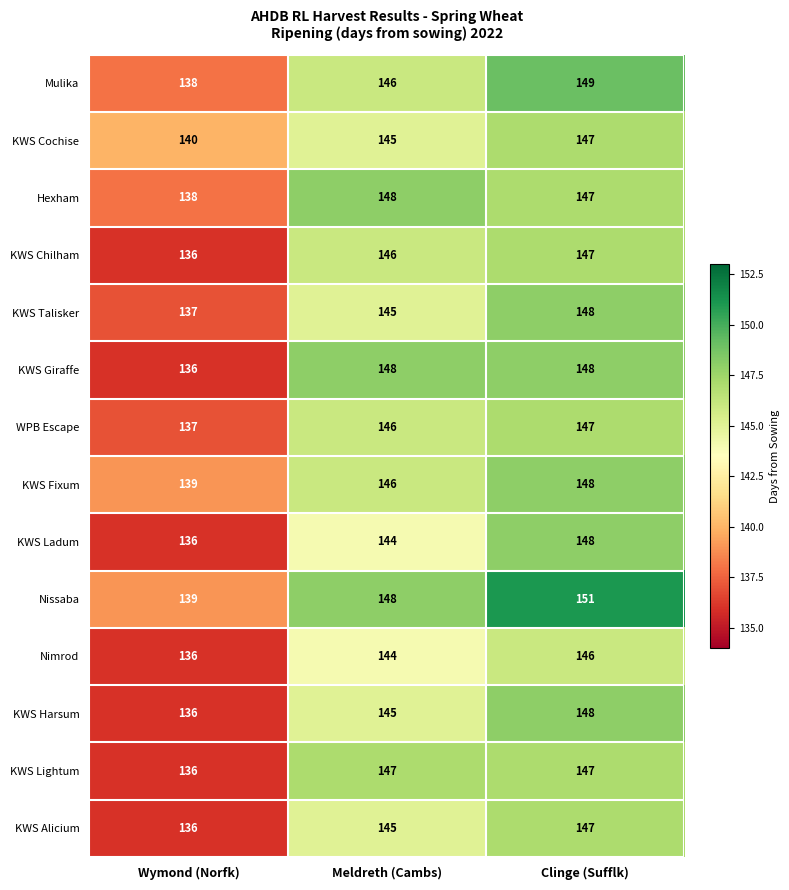

What is the total value across all series at Clinge (Sufflk)?

2068